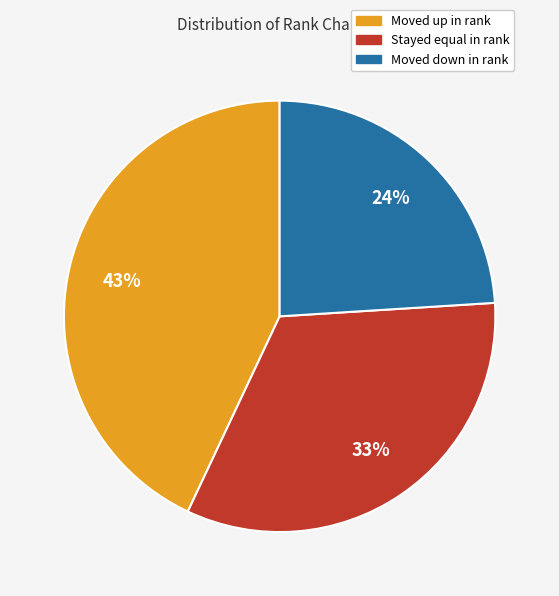

To the nearest percent, what is the difference between the largest and smallest slice percentages?

19%